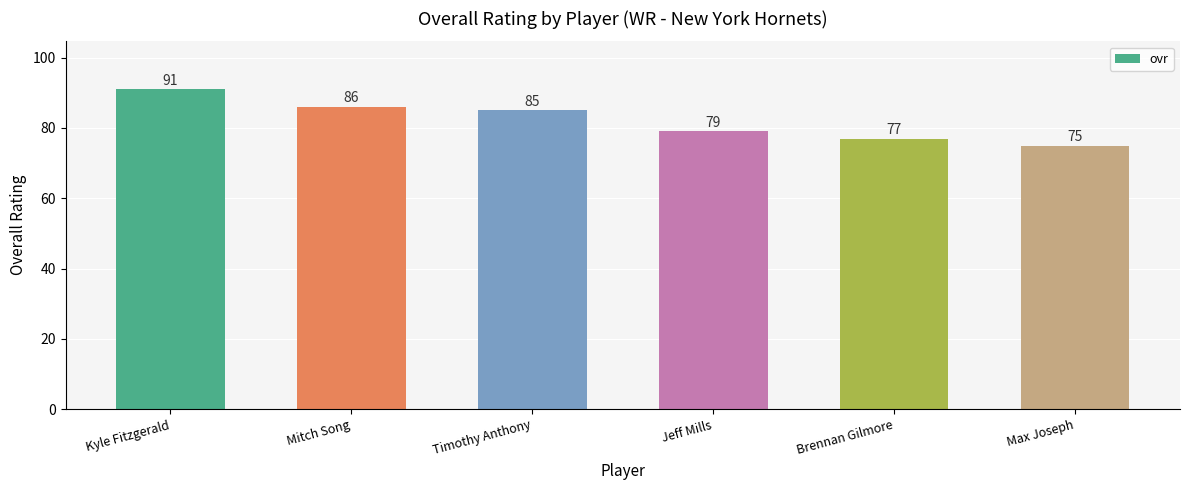

The value at Timothy Anthony is 85. True or false?

True